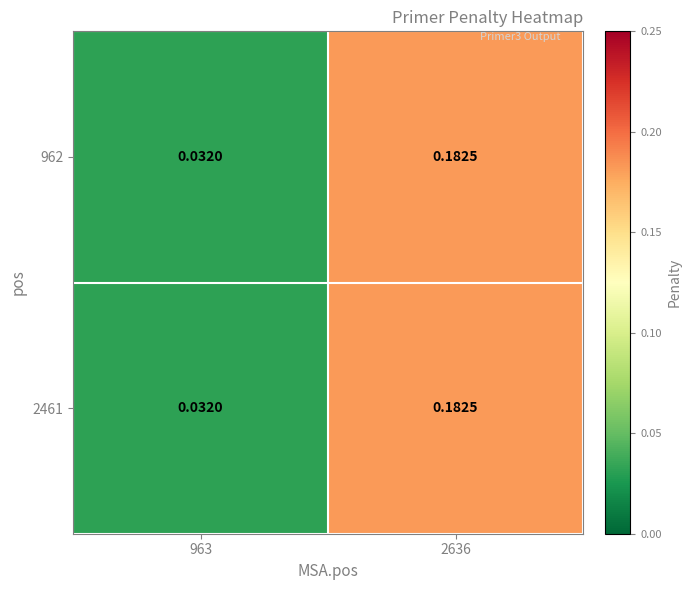

Rank the series by their maximum value, from highest to lowest.

962, 2461